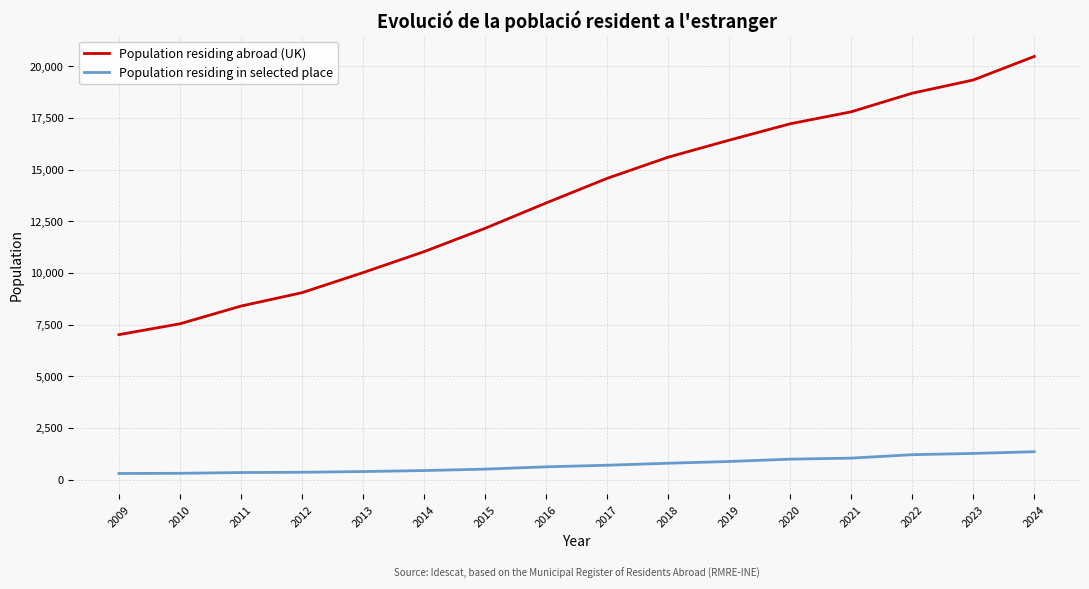

List the labels in order of Population residing abroad (UK) value, smallest first.

2009, 2010, 2011, 2012, 2013, 2014, 2015, 2016, 2017, 2018, 2019, 2020, 2021, 2022, 2023, 2024